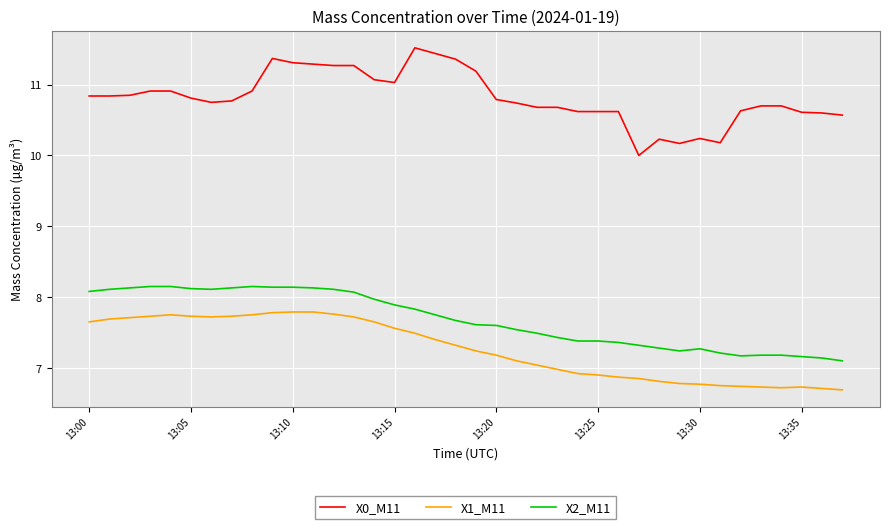

At how many categories does at least one series exceed 8?

38